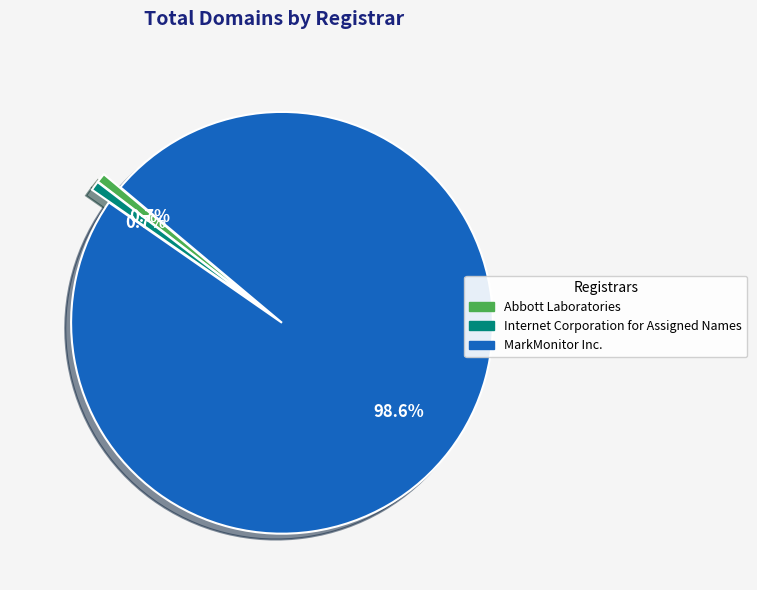

What is the largest slice in the pie chart?

MarkMonitor Inc.